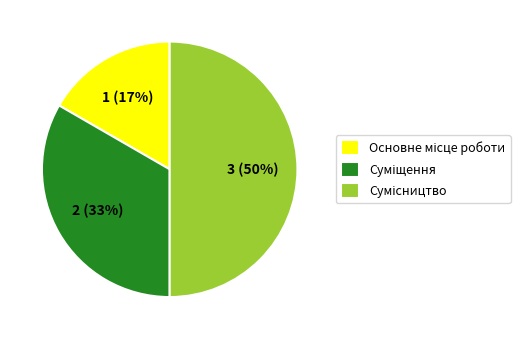

To the nearest percent, what is the average slice percentage?

33%